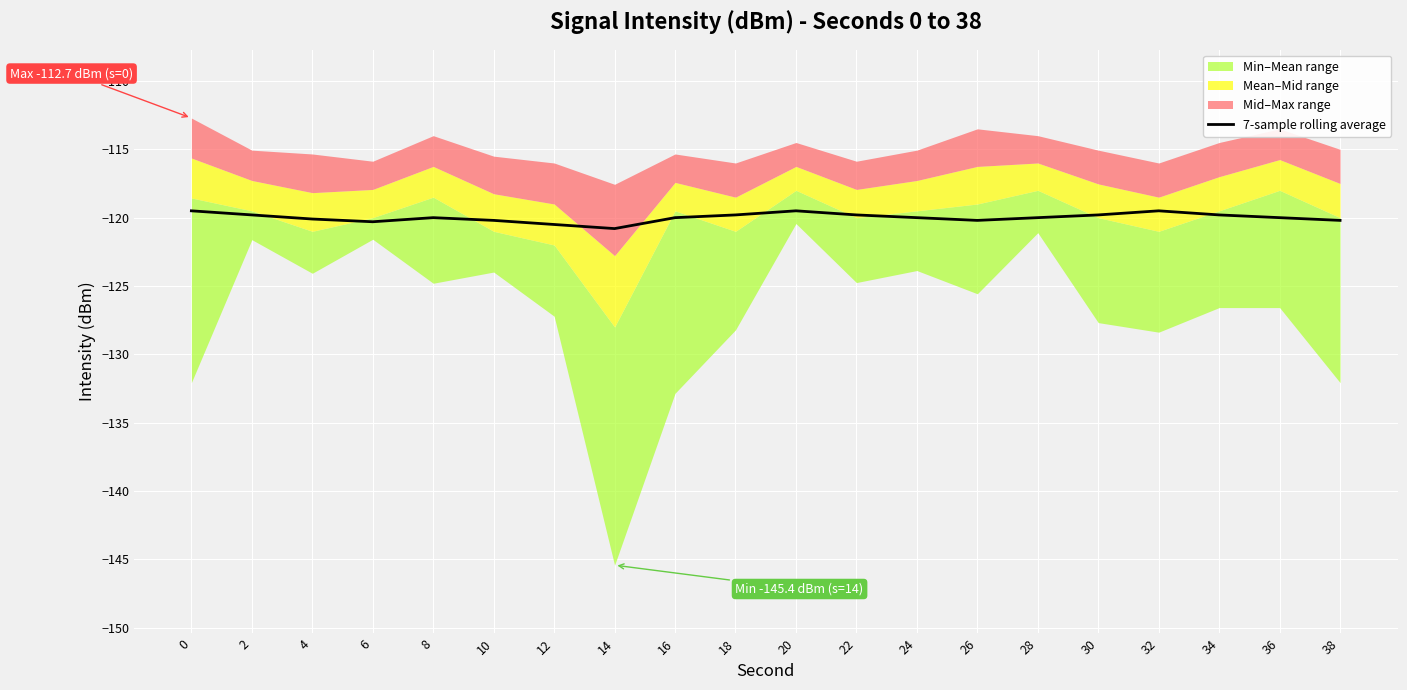

True or false: the data shows -51.4 at 38.

False